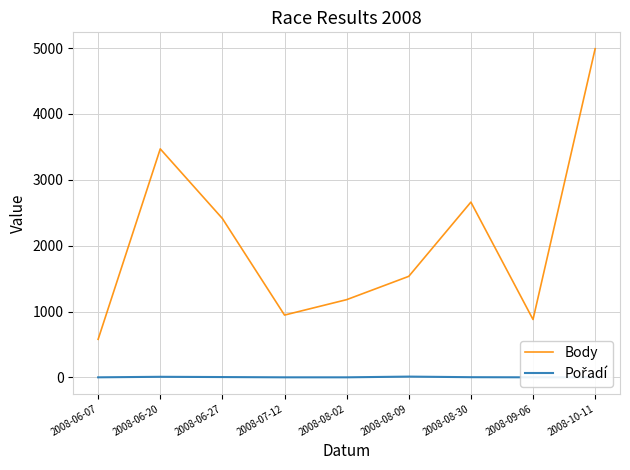

Reading left to right, transcribe all the data shown in this chart.

Body: 578	3469	2412	946	1180	1534	2661	879	4989
Pořadí: 1	9	5	1	1	12	3	1	1